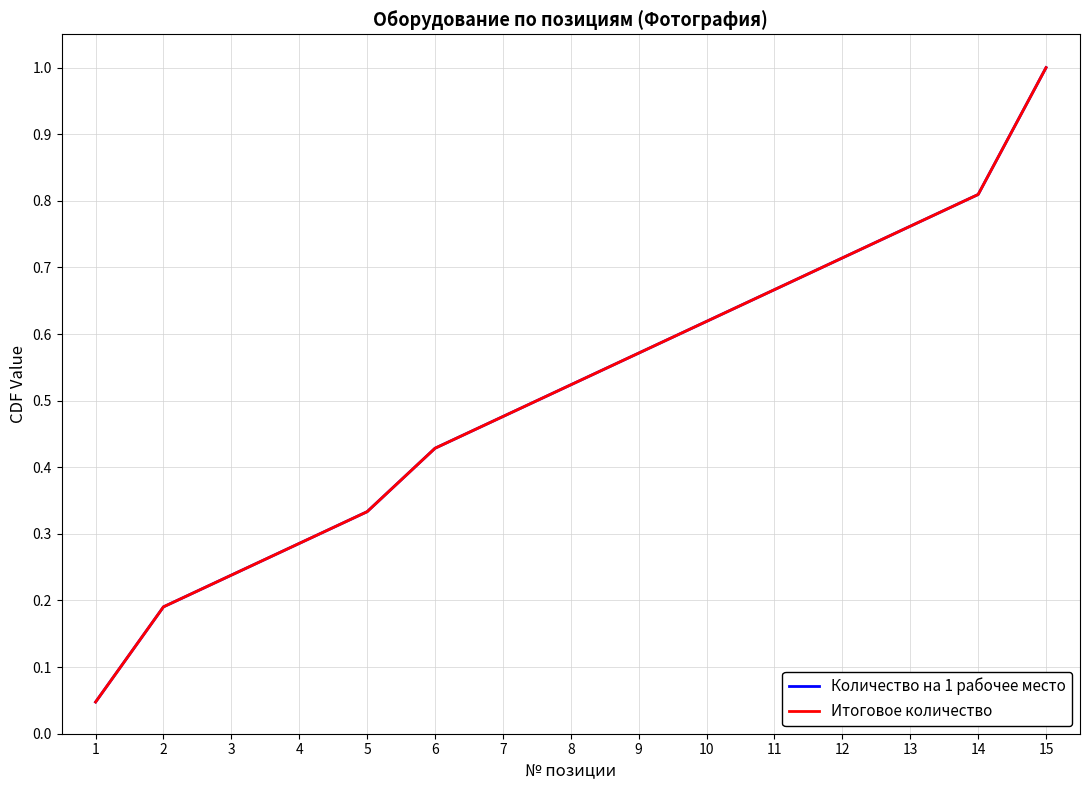

Rank the series at 2 from lowest to highest value.

Количество на 1 рабочее место, Итоговое количество